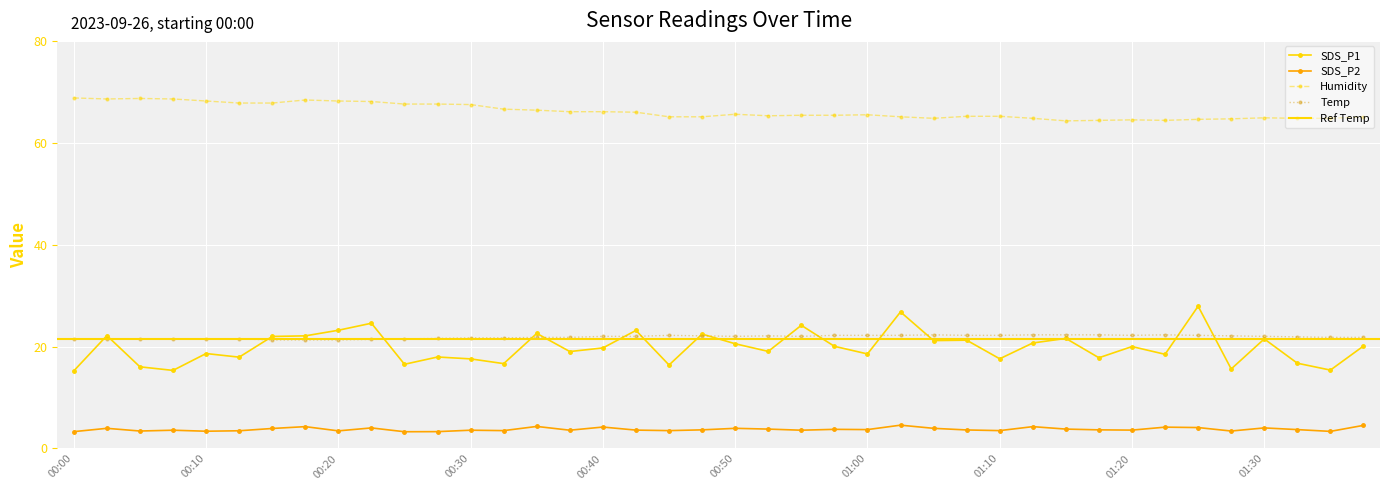

What is the maximum value shown in the chart?

68.8